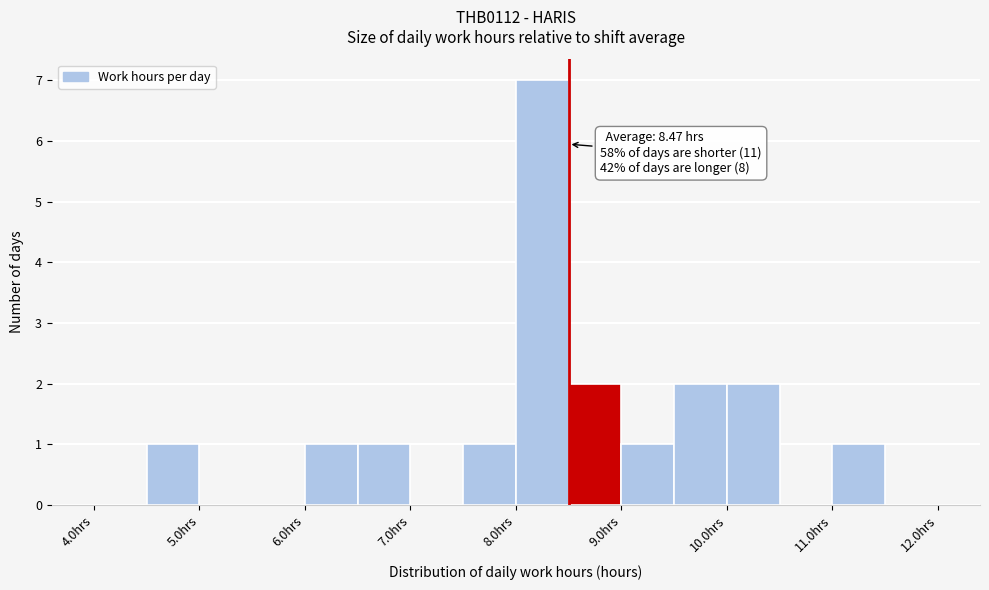

Over which range of the x-axis is the bar tallest?

8.0 to 8.5